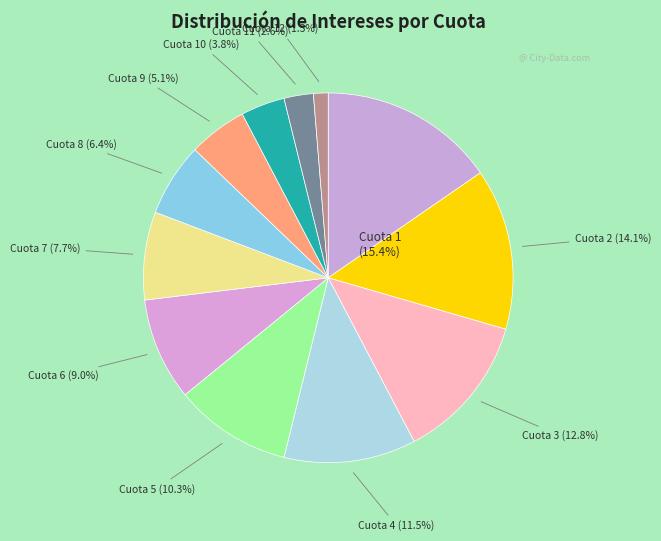

What percentage do Cuota 9 and Cuota 6 together represent?

14.1%